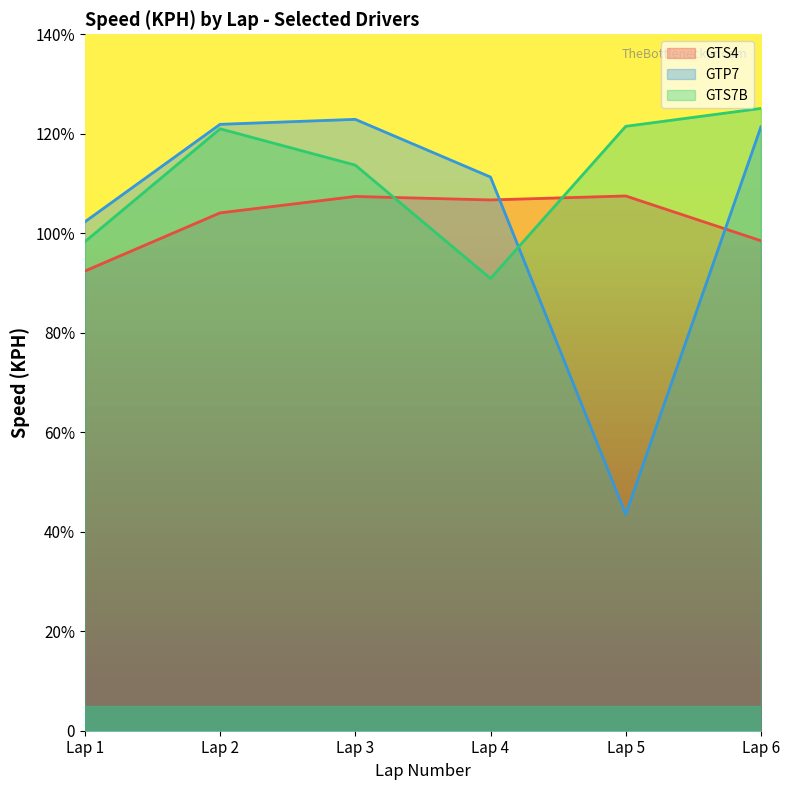

Is the value of GTP7 at Lap 5 greater than the value of GTS7B at Lap 1?

No